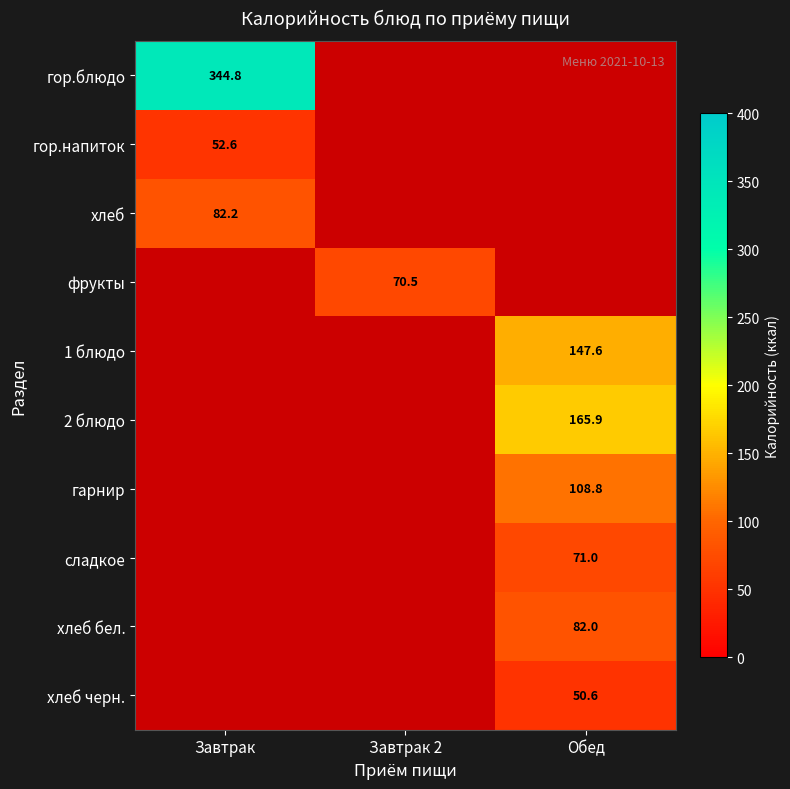

At which category does the chart reach its minimum across all series?

Обед